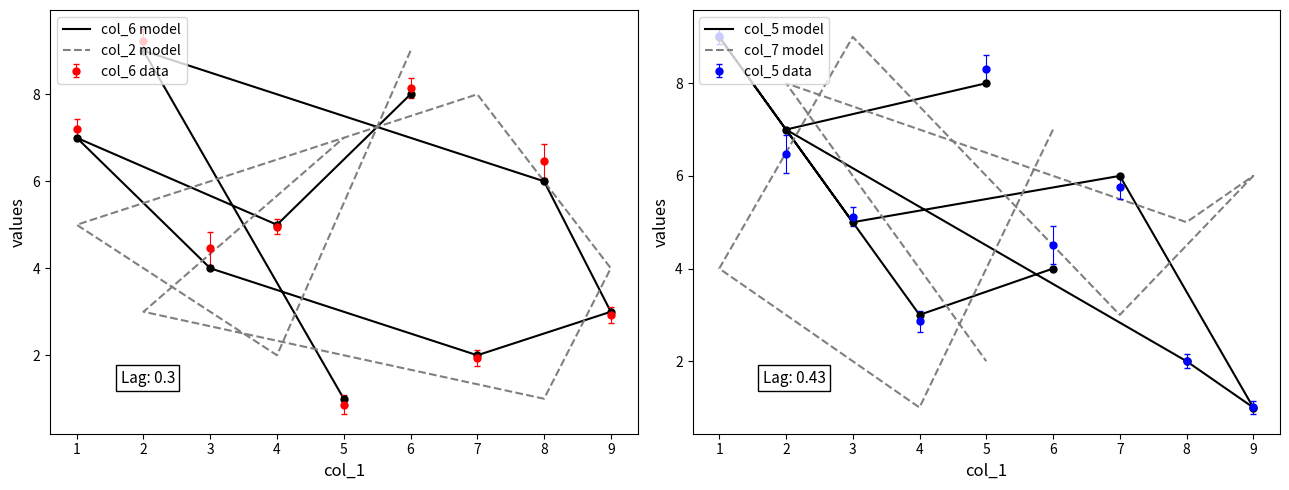

What is the smallest value displayed?

1